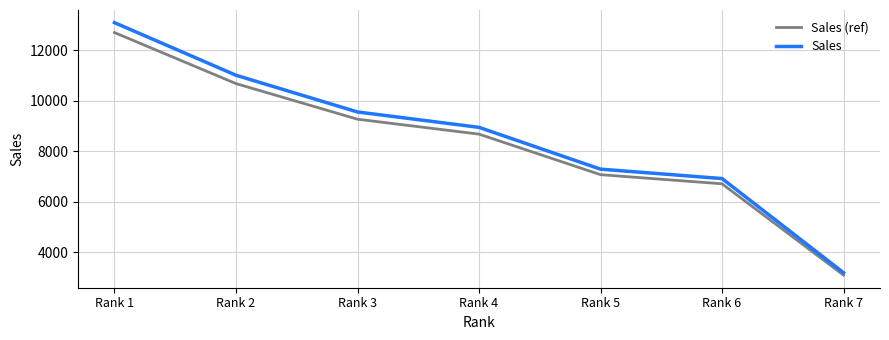

Is this an area chart (filled region under the line)?

No